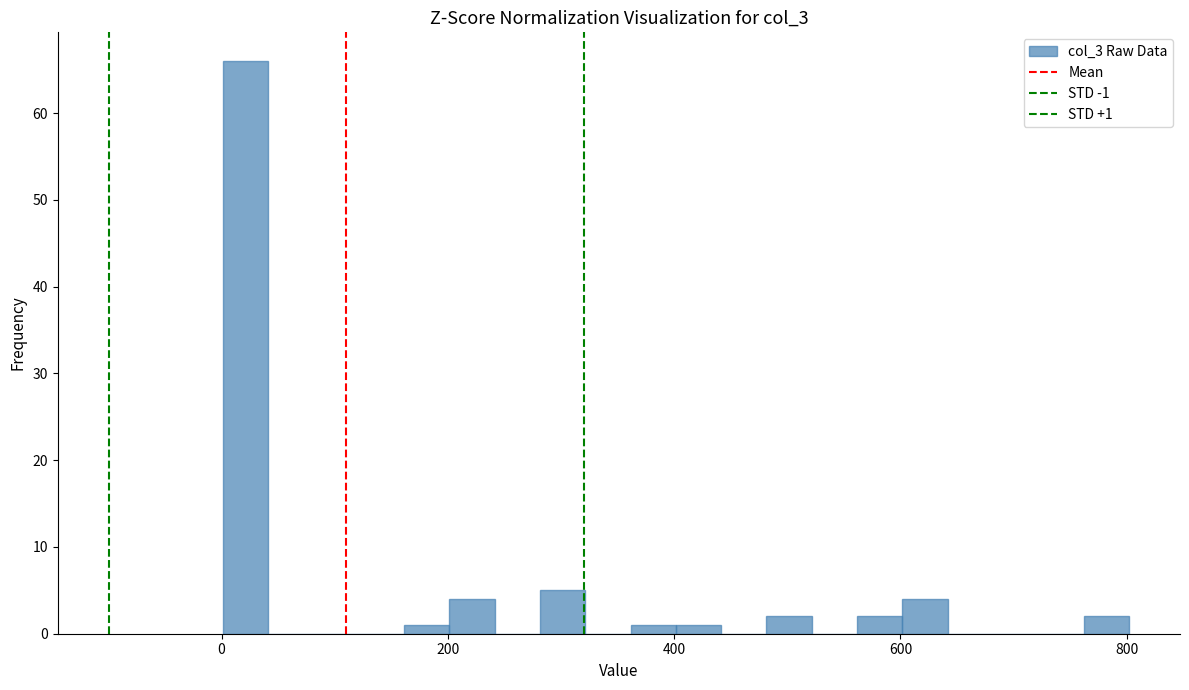

Around what value on the x-axis is the tallest bar? Give the approximate position of its centre, as read against the axis.

20